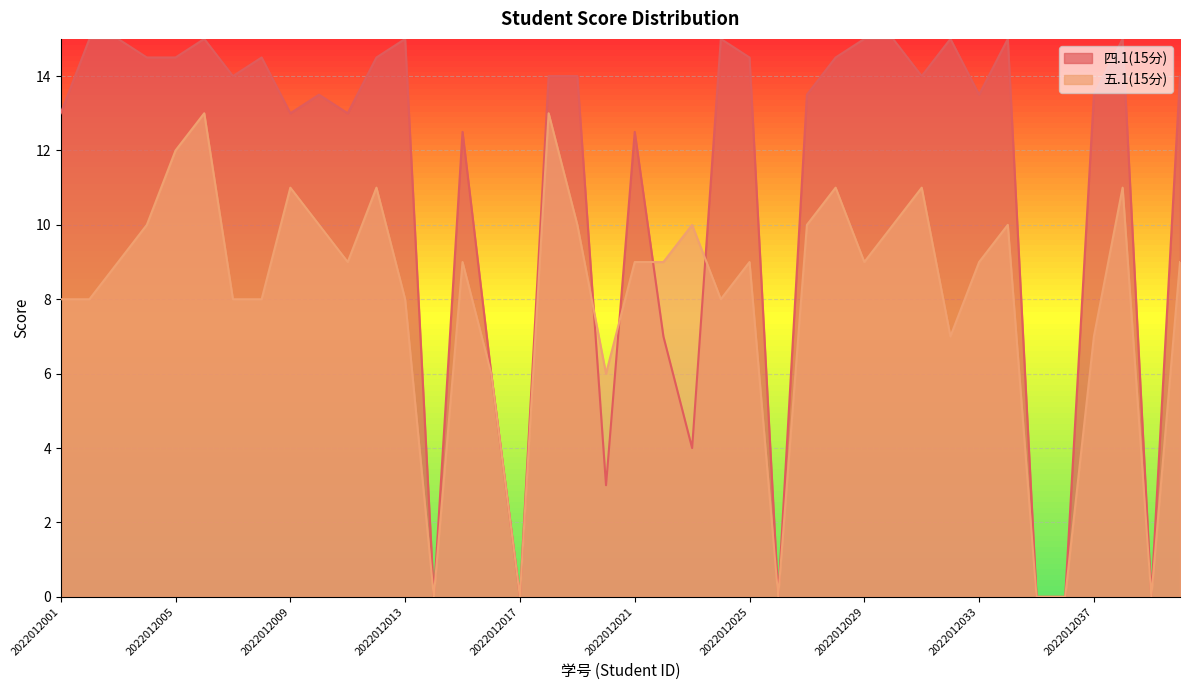

What is the greatest value displayed?

15.0